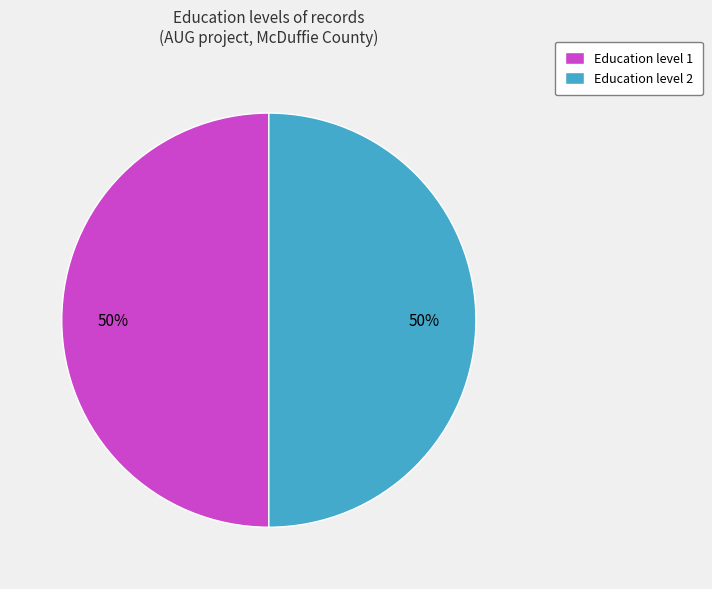

To the nearest percent, what is the difference between the largest and smallest slice percentages?

0%